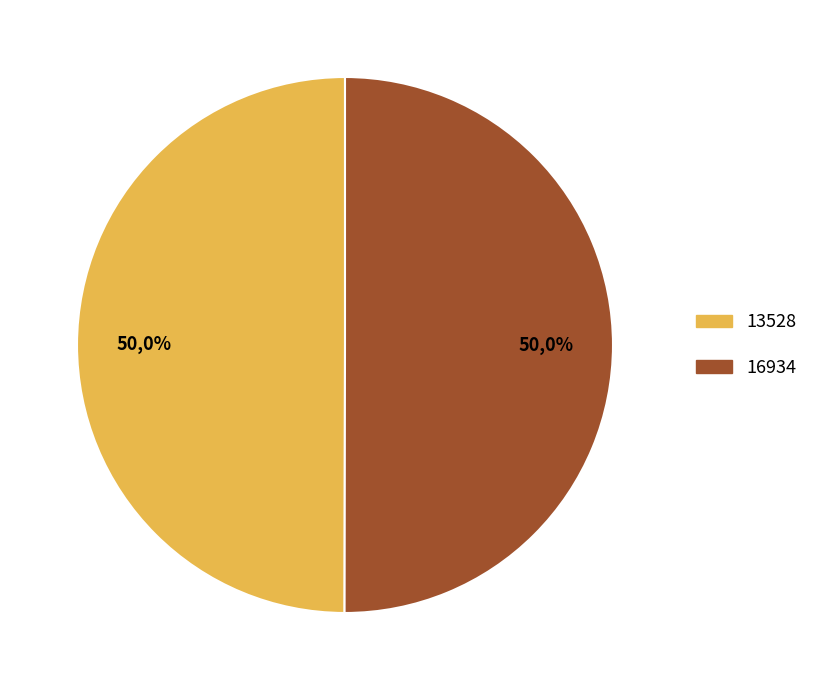

Which has a higher value, 13528 or 16934?

16934